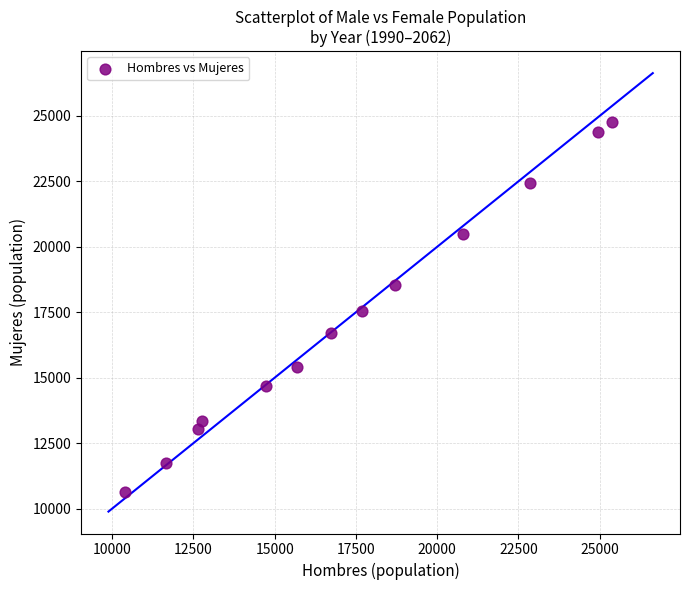

What is the range of Y values (max minus min)?

14141